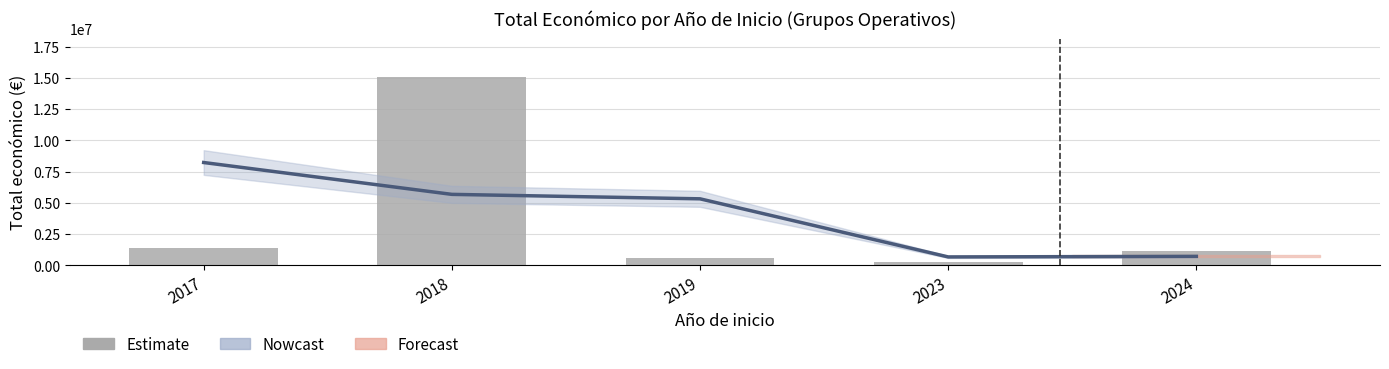

Reading left to right, list all the values displayed in this chart.

Nowcast: 2017=8234053.5	2018=5687366.0	2019=5331028.7	2023=684684.7	2024=730031.5
Estimate: 2017=1369006.0	2018=15099101.0	2019=593991.0	2023=299994.0	2024=1160069.0